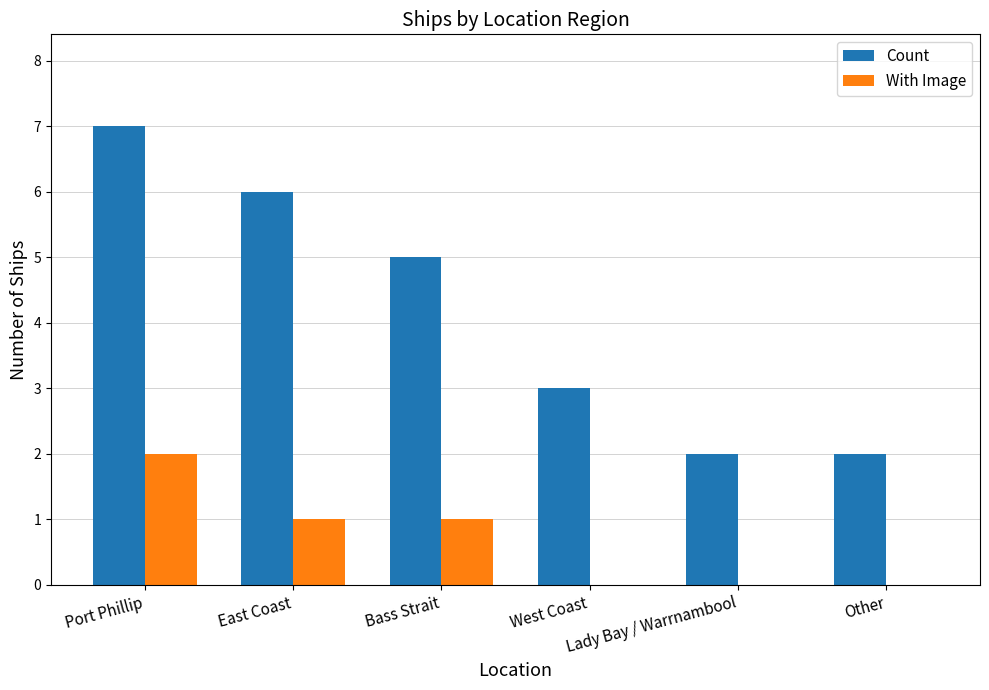

What is the average value of the Count series?

4